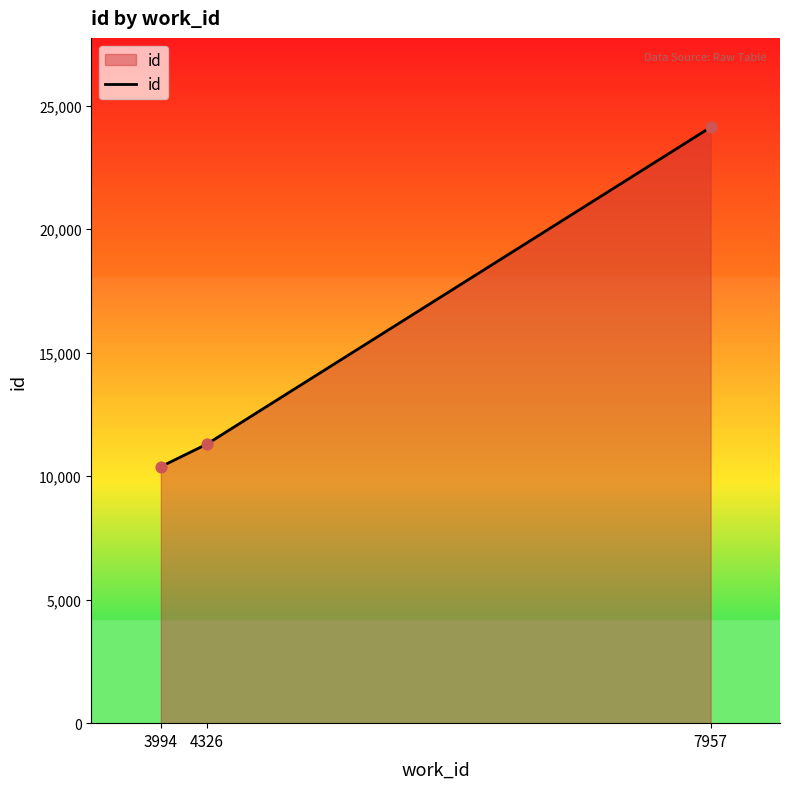

Between 3994 and 7957, which is larger?

7957